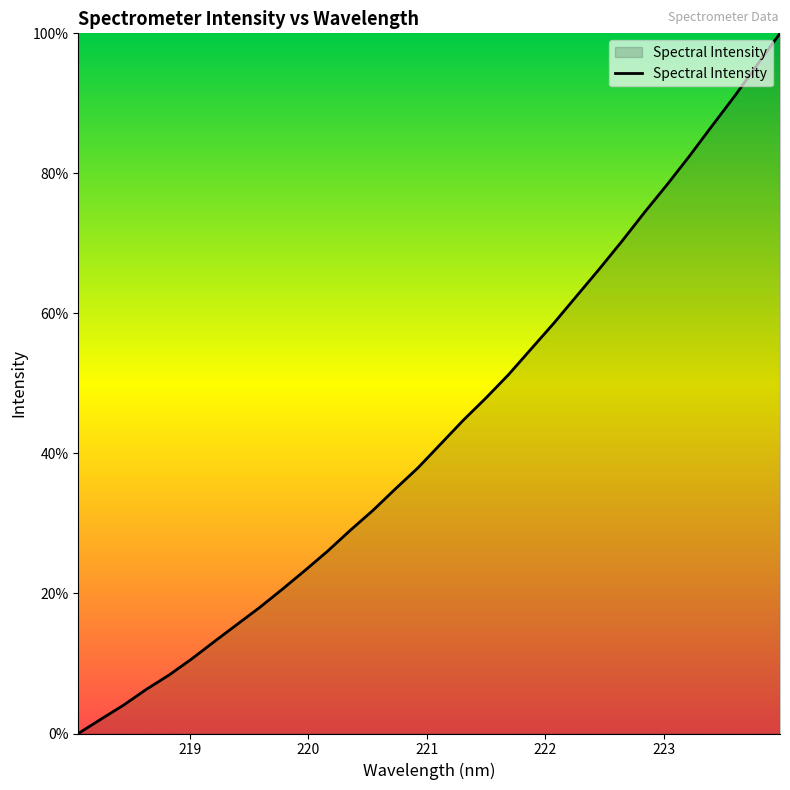

What is the difference between the maximum and minimum values?

100.0